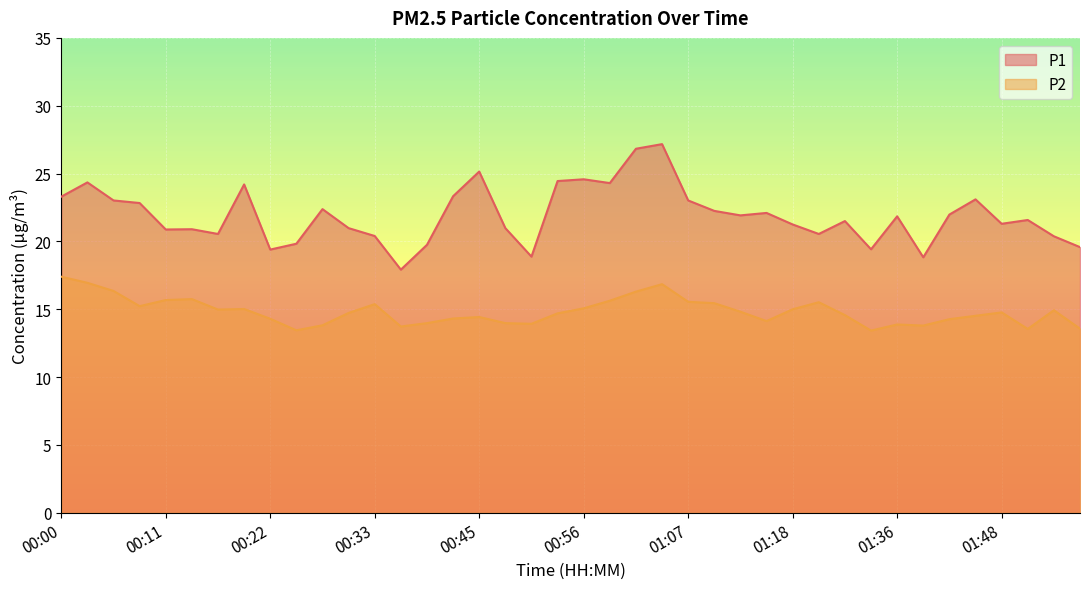

At how many categories does at least one series exceed 19?

37